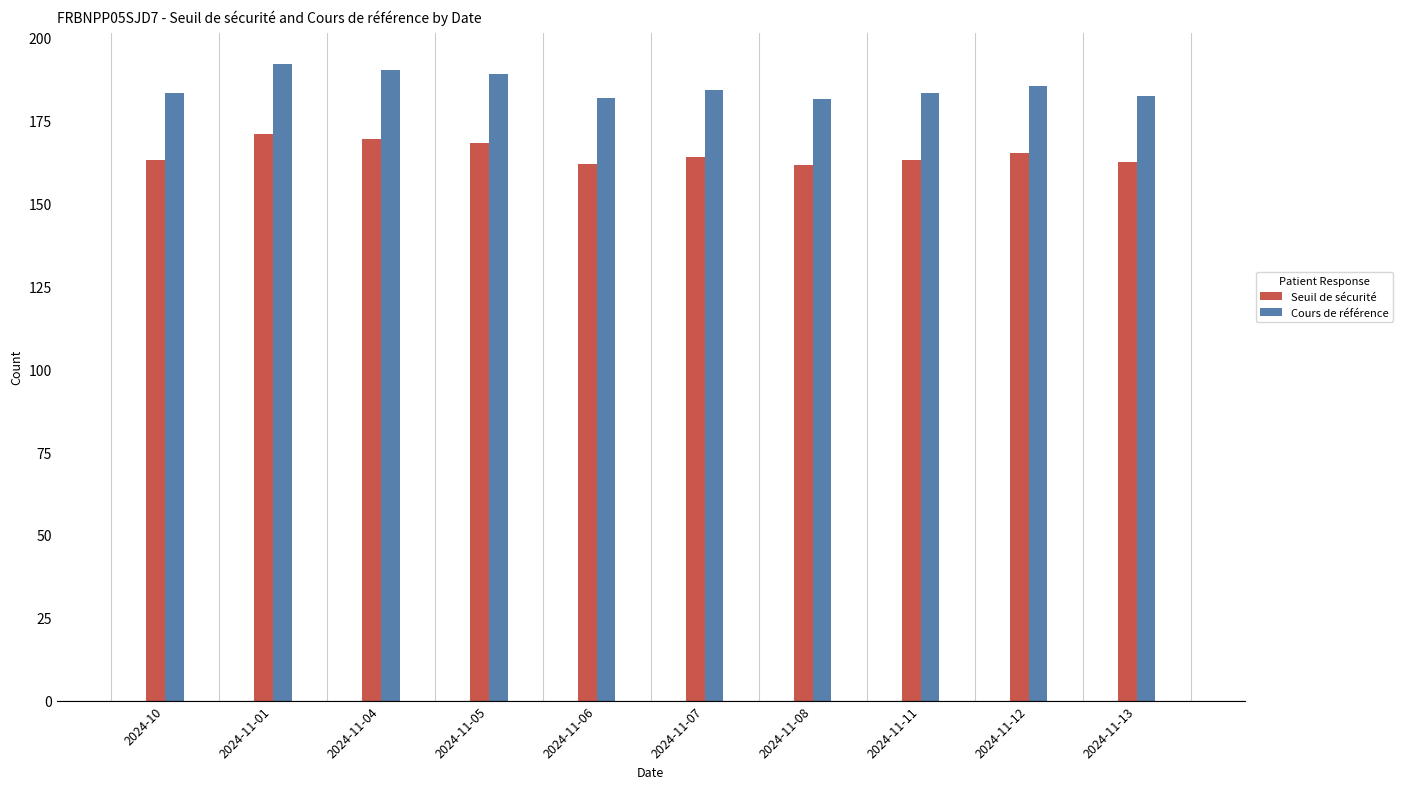

What is the value of the Cours de référence bar at the 3rd from the left?

190.4